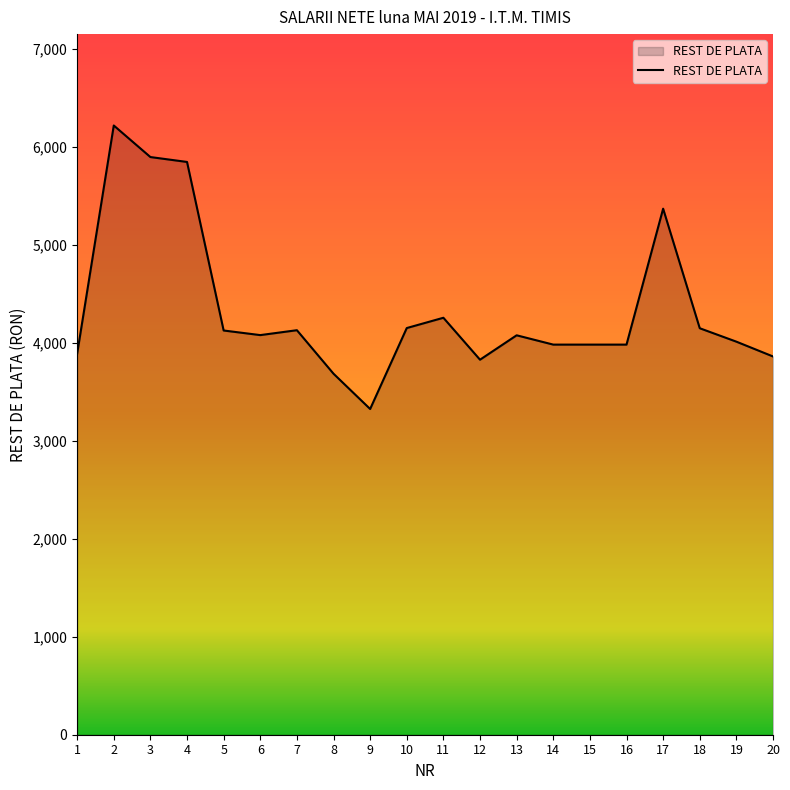

What is the difference between the maximum and minimum values?

2893